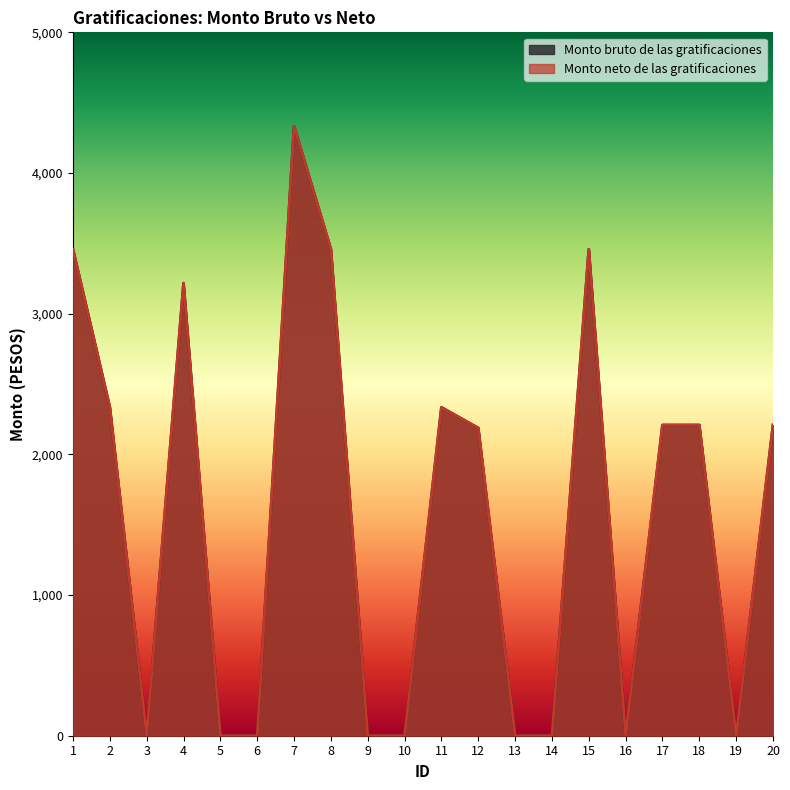

The value of Monto bruto de las gratificaciones at 12 is 2187.3. True or false?

True